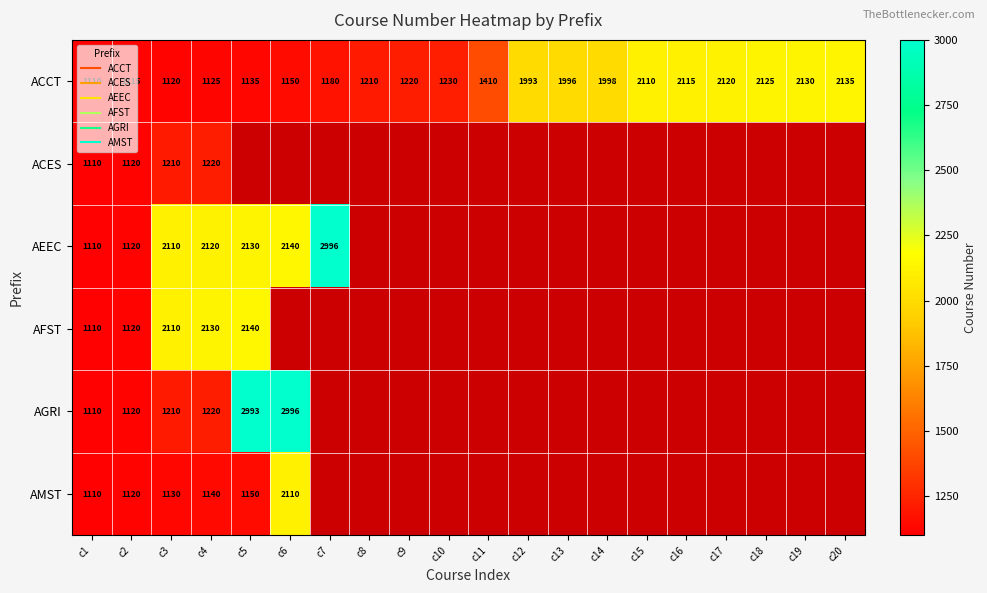

The AEEC series shows 387.6 at c2. True or false?

False